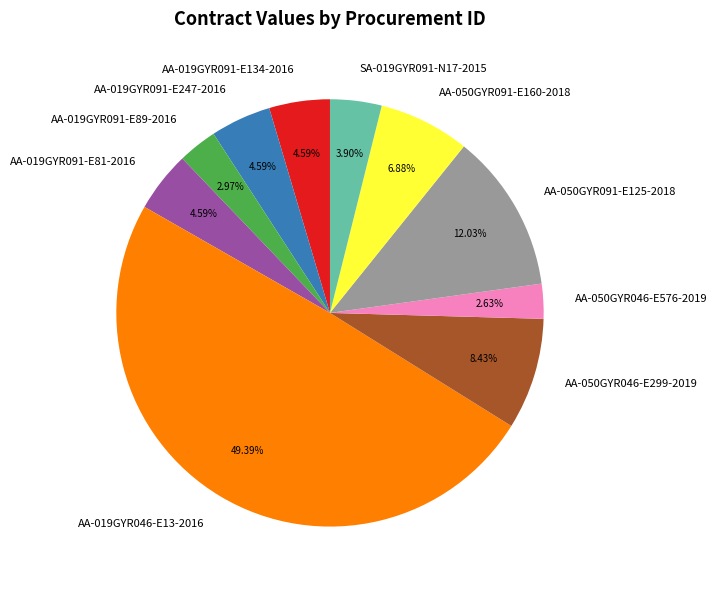

Which category has the biggest portion of the pie?

AA-019GYR046-E13-2016